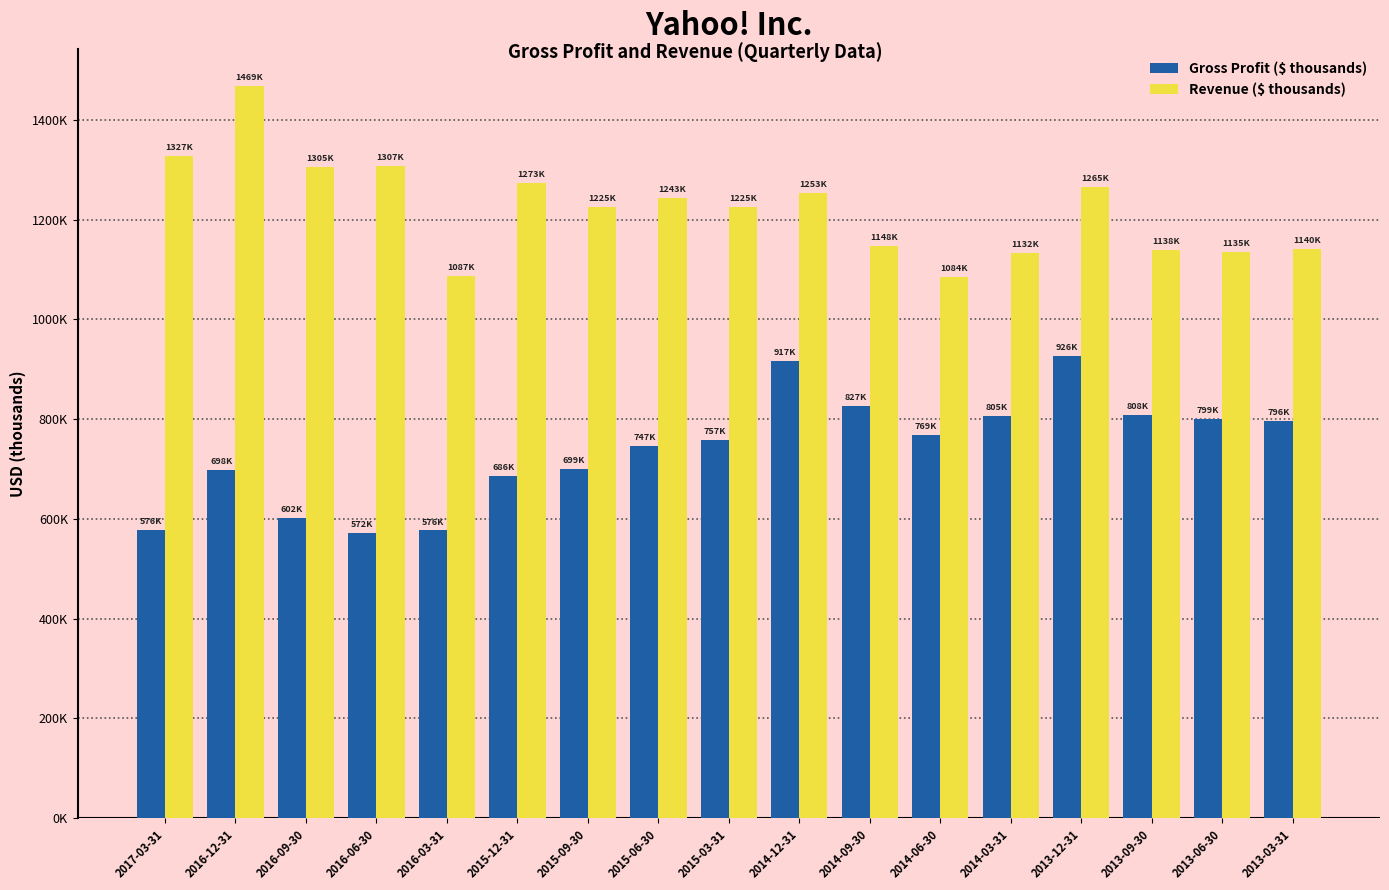

Are the bars grouped side by side (vs. stacked)?

Yes